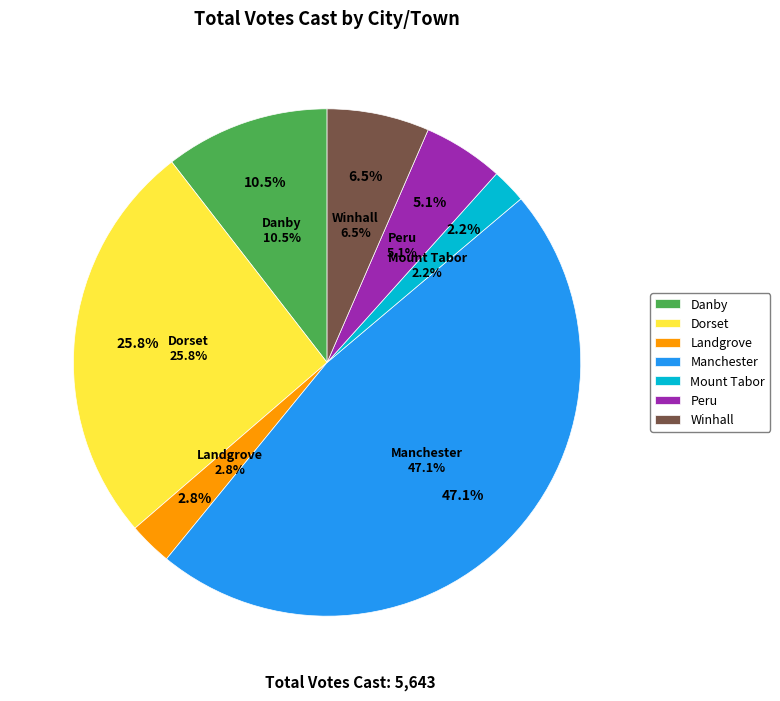

Combined, do Landgrove and Mount Tabor account for over 50%?

No